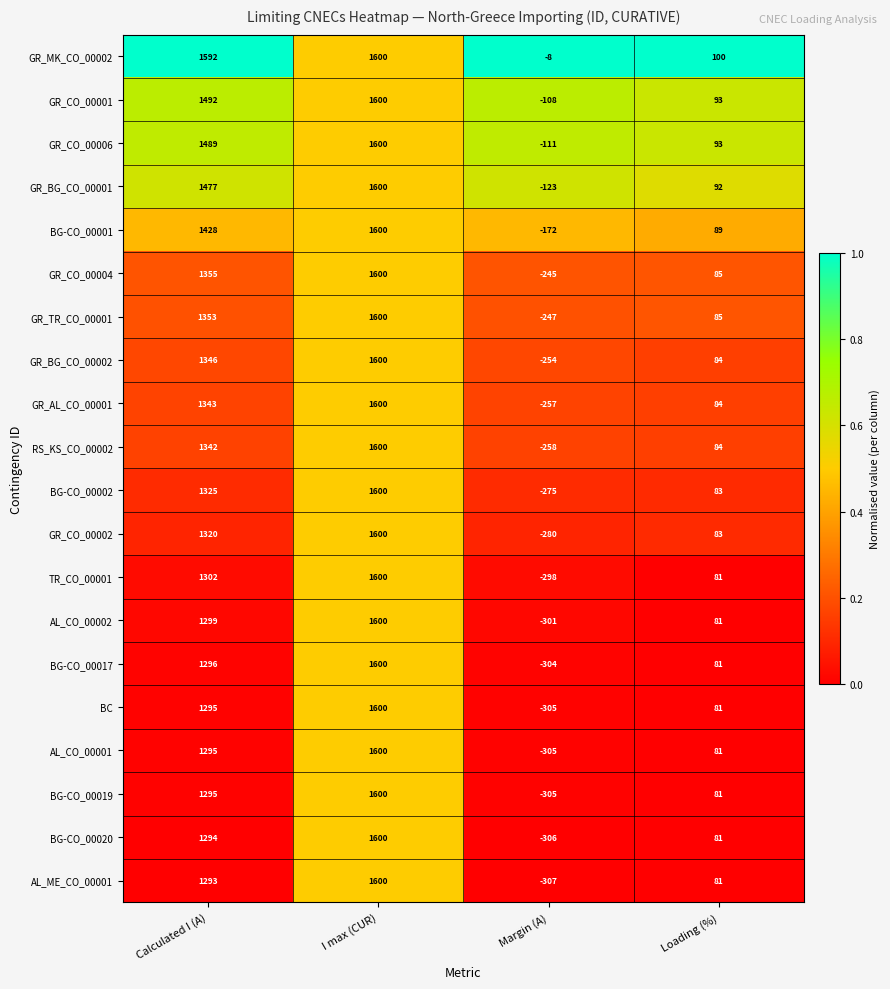

The BG-CO_00001 series shows 142 at Loading (%). True or false?

False